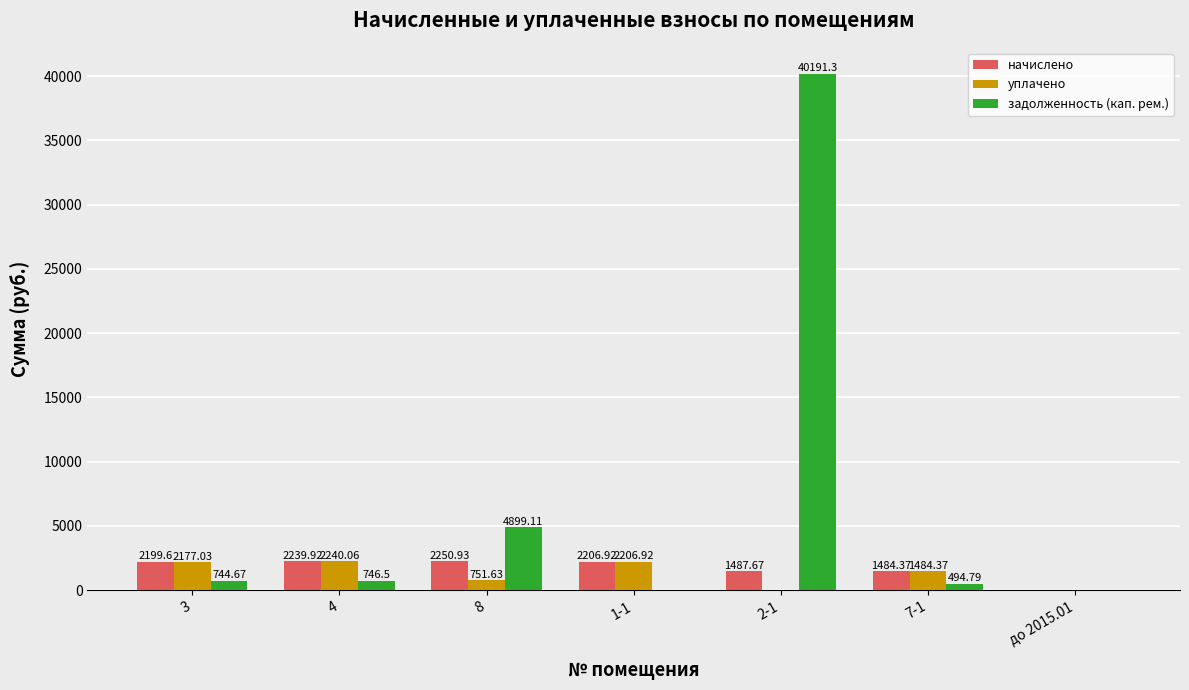

Where is задолженность (кап. рем.) nearest to the value 20095?

8